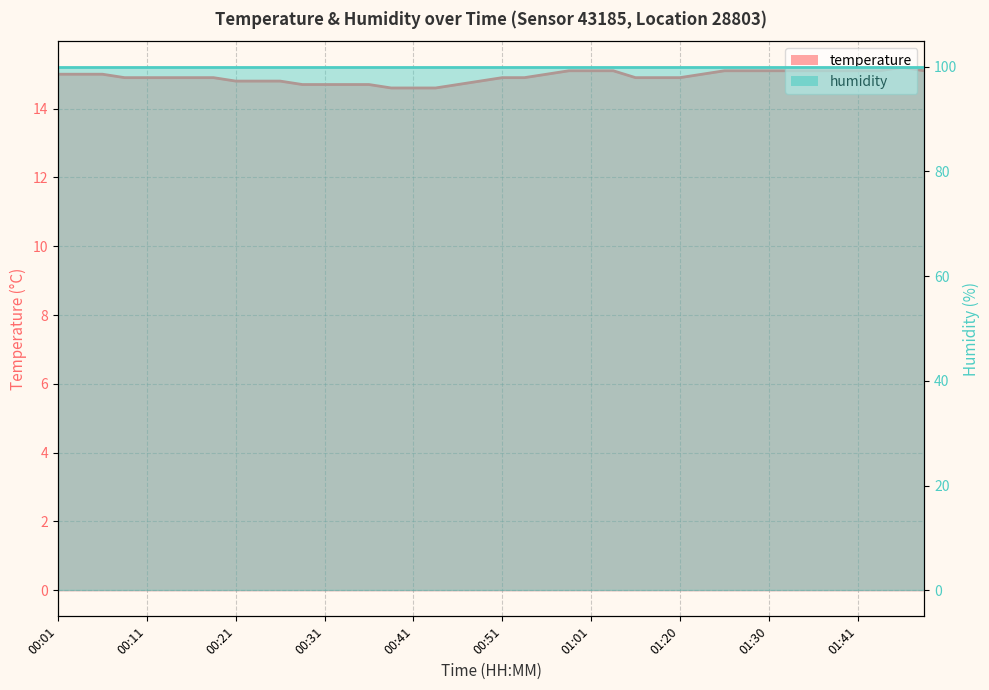

Reading left to right, what are all the values shown in this chart?

15.0	15.0	15.0	14.9	14.9	14.9	14.9	14.9	14.8	14.8	14.8	14.7	14.7	14.7	14.7	14.6	14.6	14.6	14.7	14.8	14.9	14.9	15.0	15.1	15.1	15.1	14.9	14.9	14.9	15.0	15.1	15.1	15.1	15.1	15.1	15.1	15.1	15.1	15.2	15.1